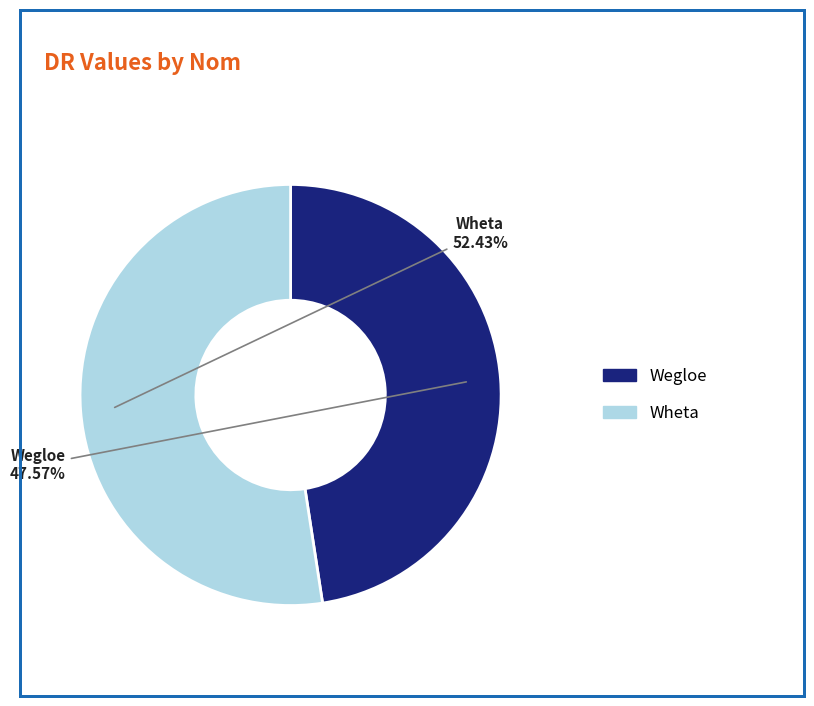

What percentage is NOT represented by Wegloe?

52.4%